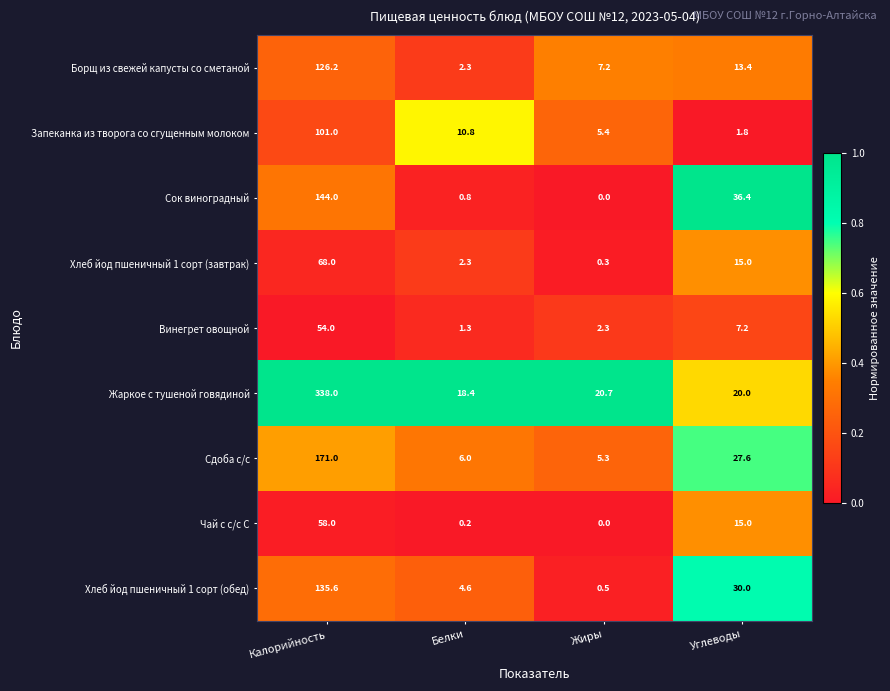

What is the total value across all series at Белки?

46.7